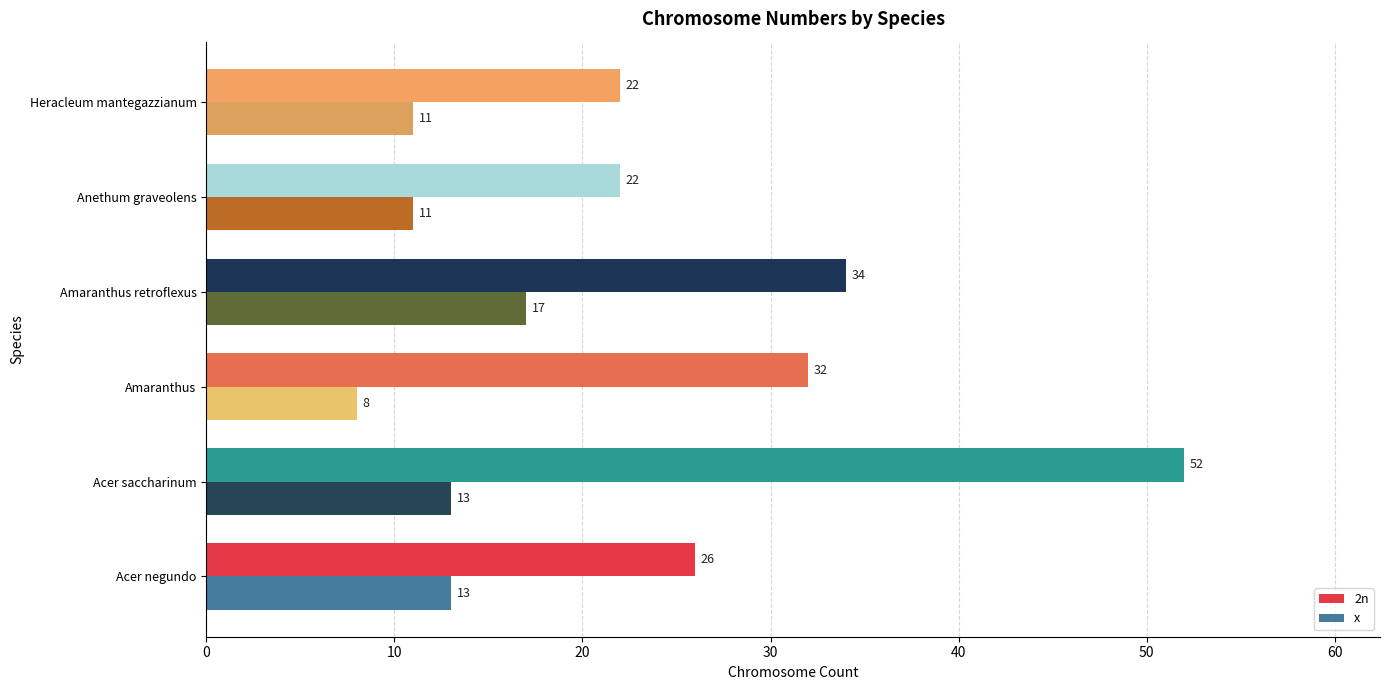

Where is 2n nearest to the value 37?

Amaranthus retroflexus